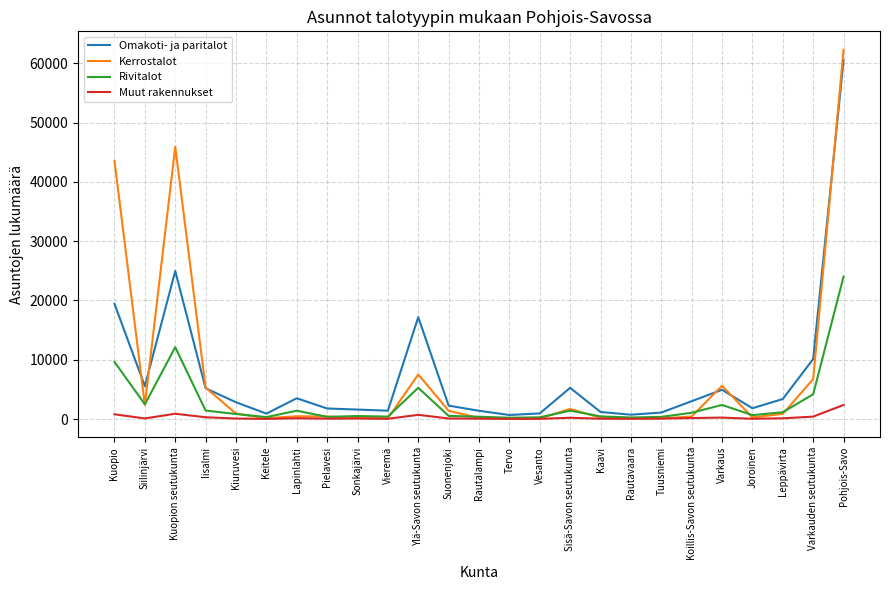

Which series has the largest range (max minus min)?

Kerrostalot